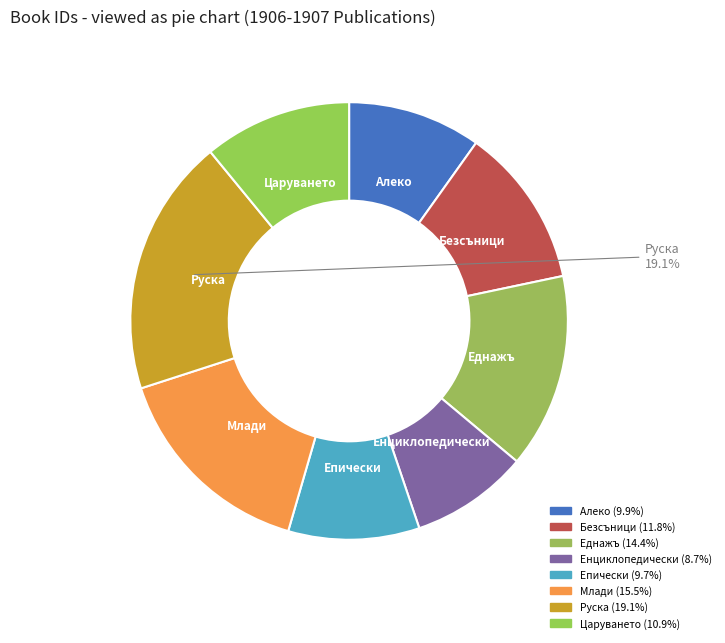

Which slice is the largest?

Руска